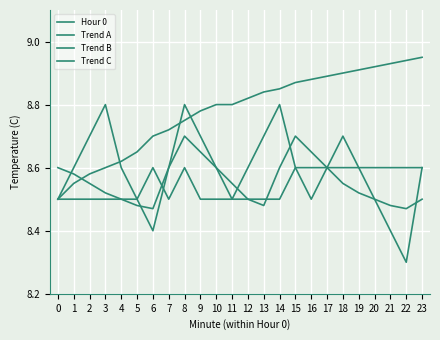

How many times do Trend B and Trend A cross each other?

1